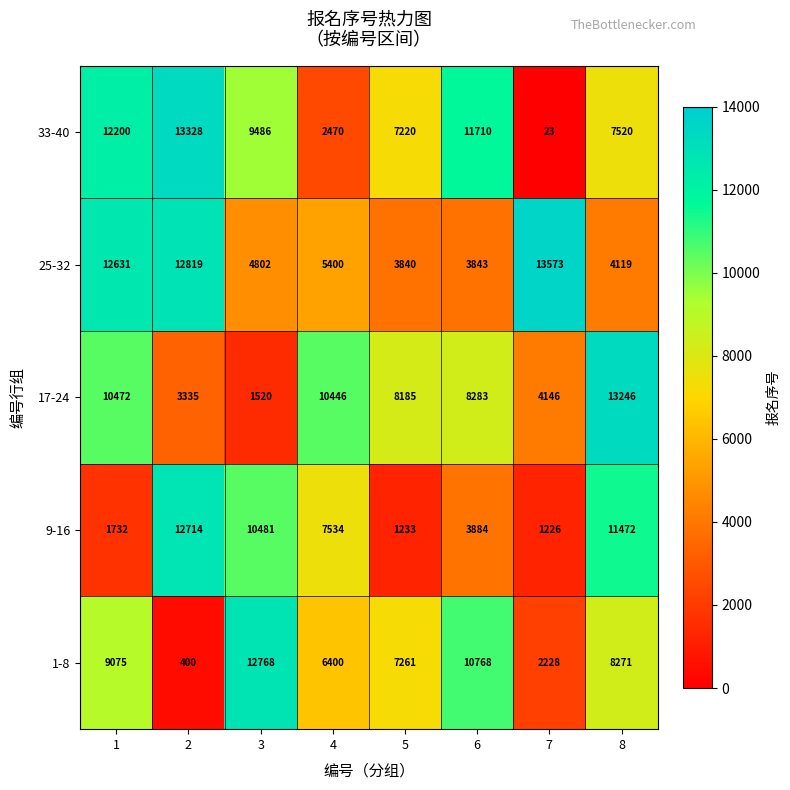

What value does the 25-32 series have at 8, to the nearest 50?

4100